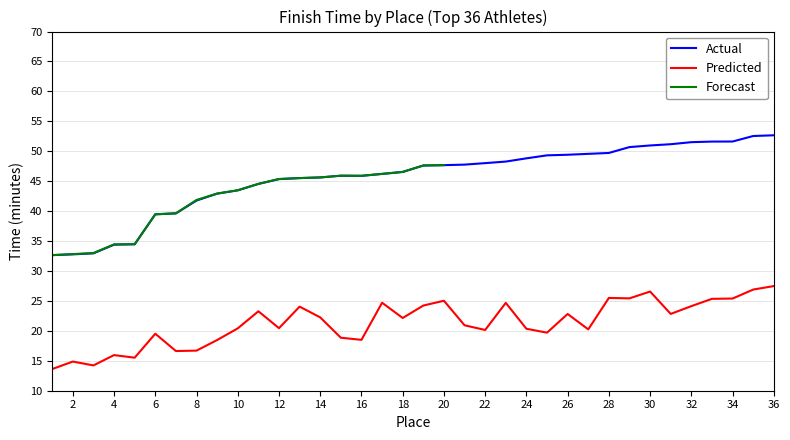

True or false: Predicted and Actual cross at least once.

False